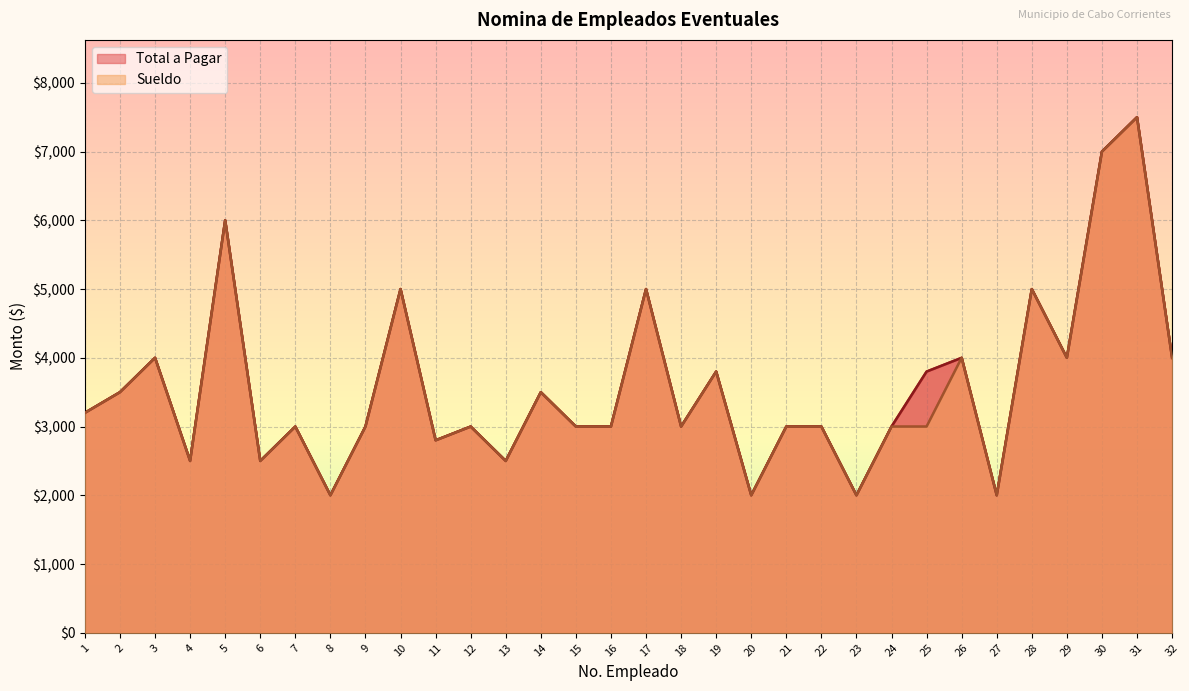

True or false: Sueldo has more than 2 points higher than both neighbors.

True